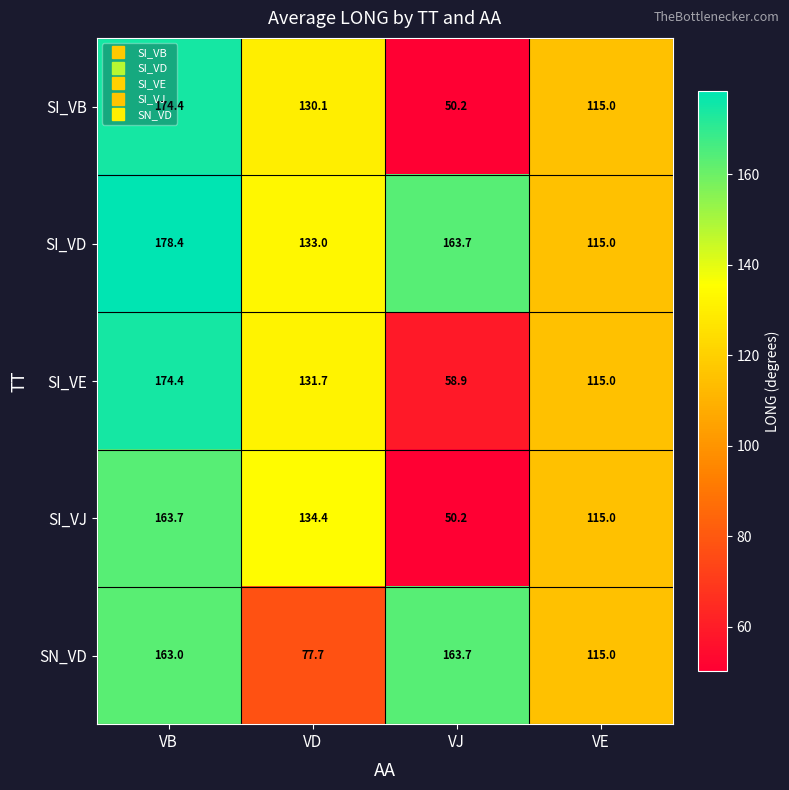

Is it true that SI_VJ equals 93.5 at VD?

False